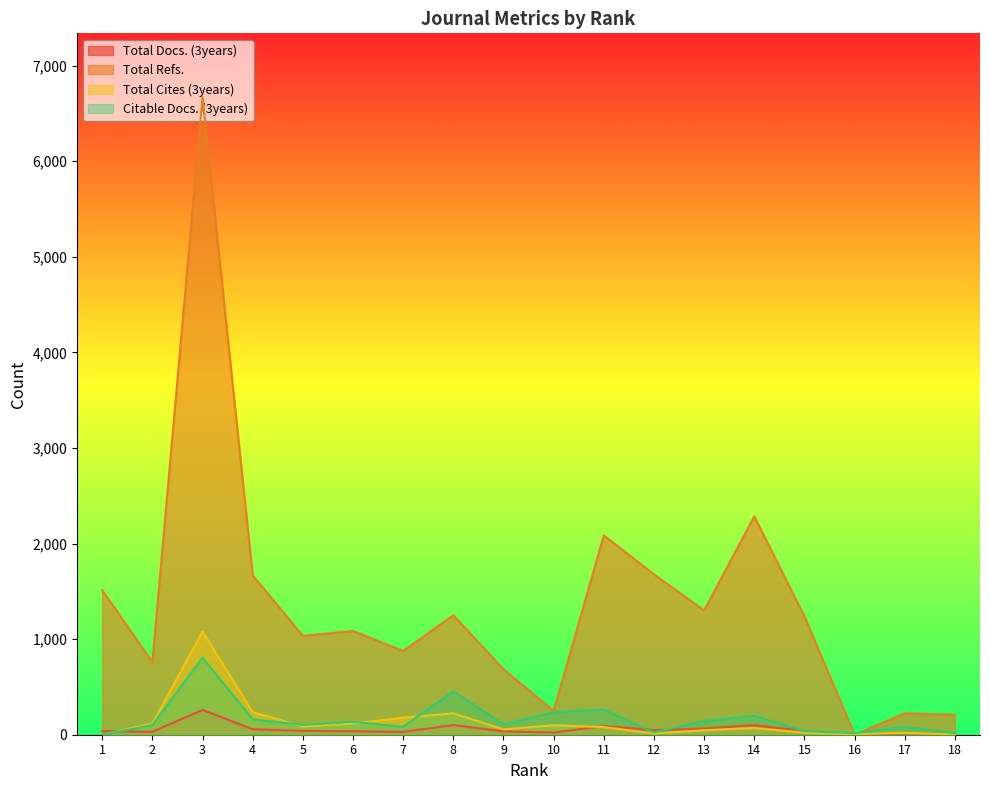

What is the value of the Total Cites (3years) point at the 14th from the left?

86